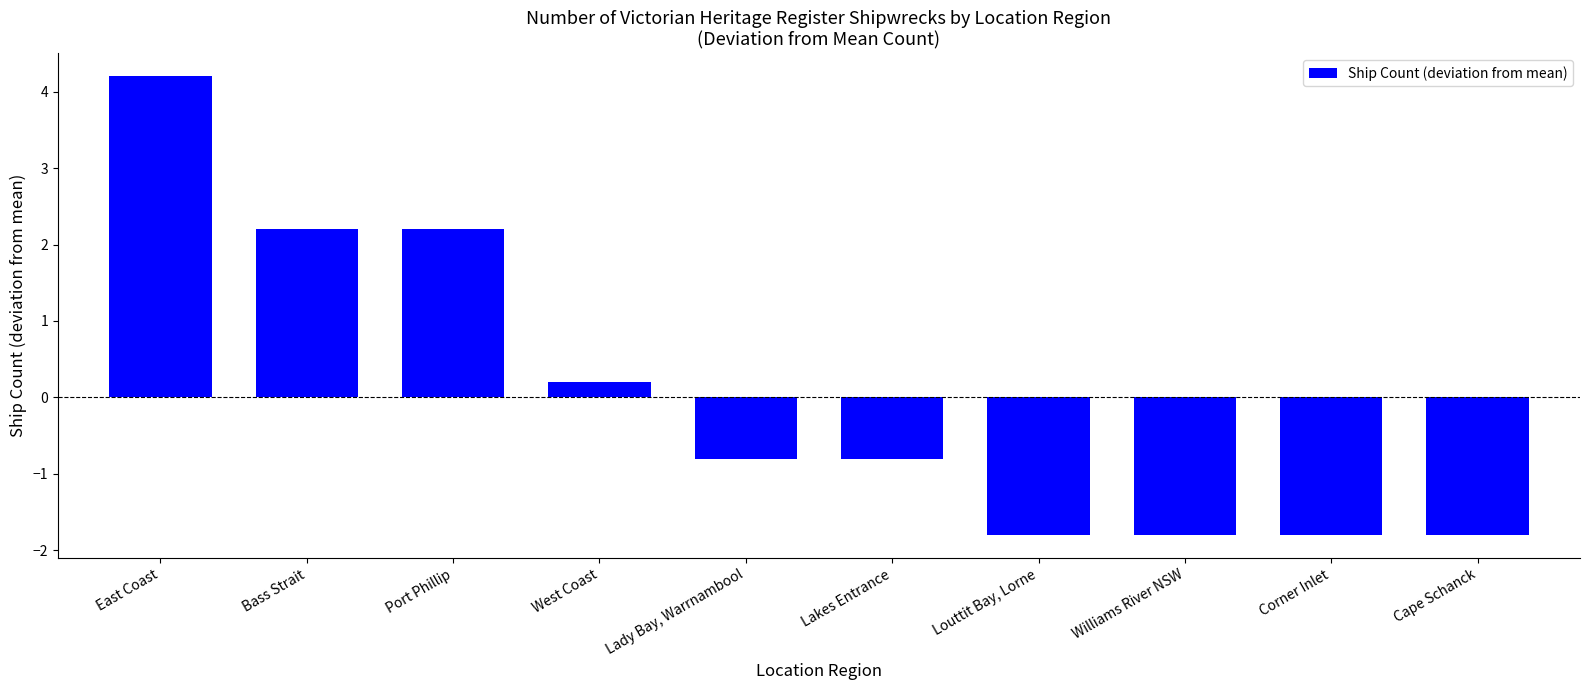

True or false: the data shows -0.8 at Lakes Entrance.

True